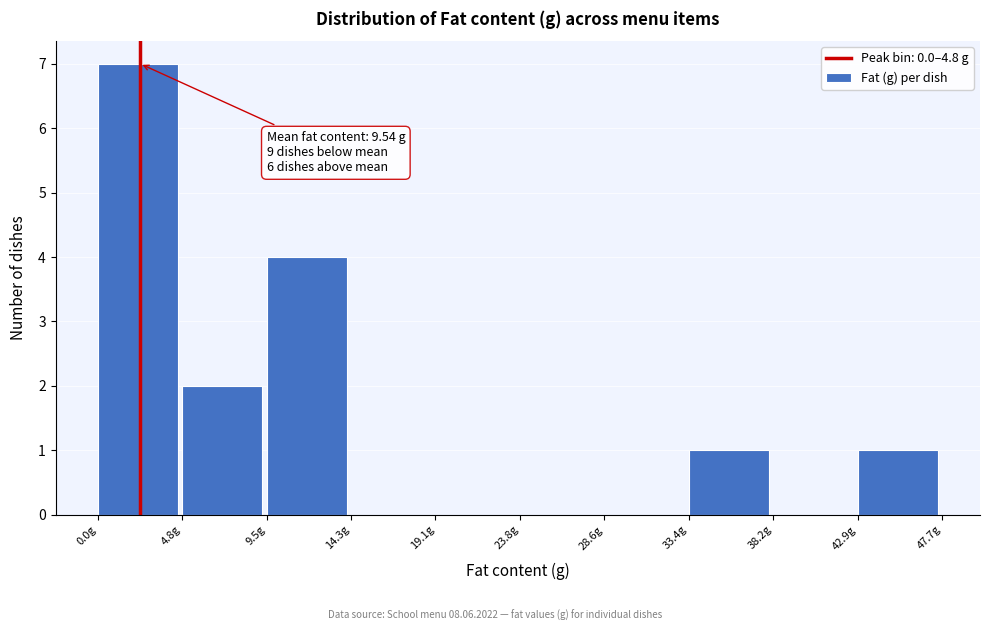

Over which range of the x-axis is the bar tallest?

0.0 to 5.0